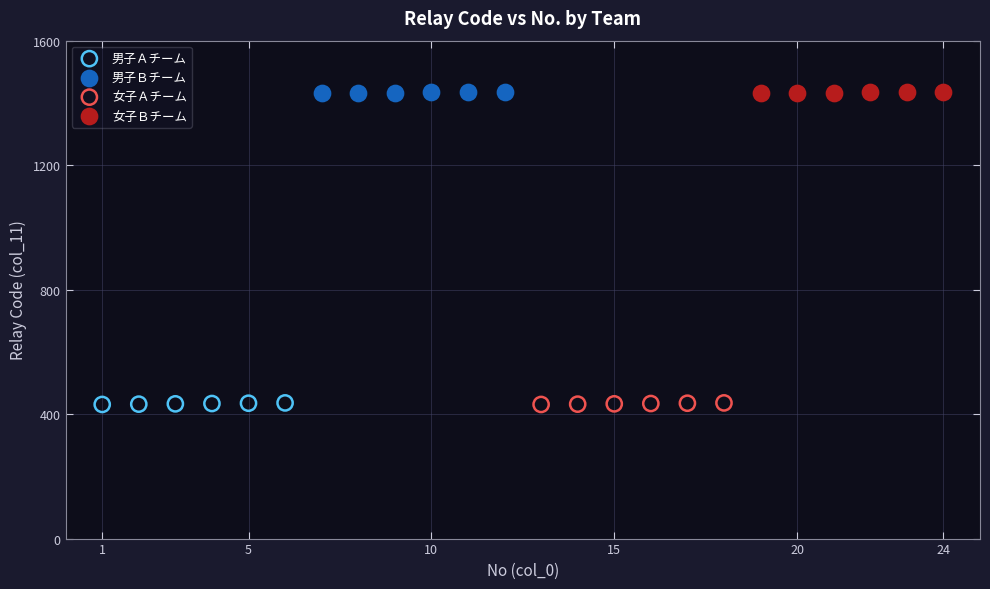

What are all the series names shown in the legend?

男子Ａチーム, 男子Ｂチーム, 女子Ａチーム, 女子Ｂチーム